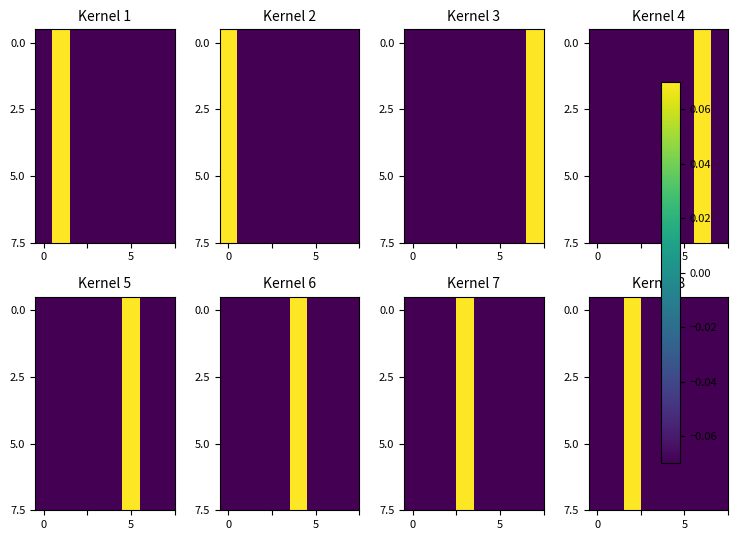

The 0.0 series shows -0.1 at 5. True or false?

False